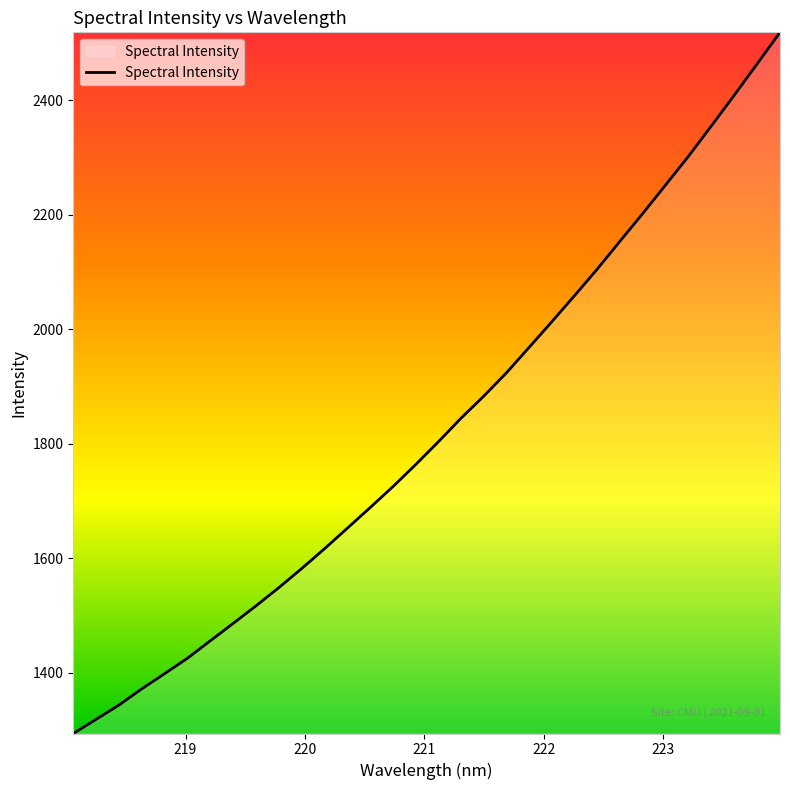

What is the difference between the maximum and minimum values?

1225.1